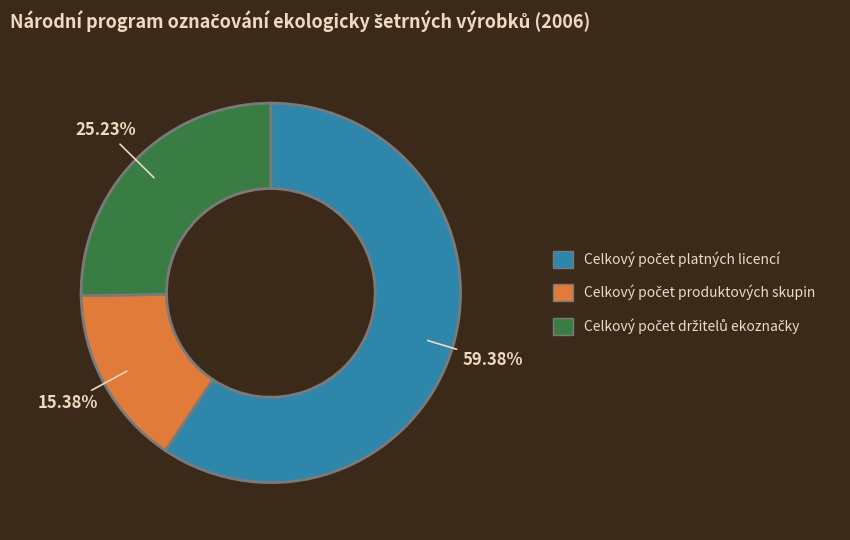

Is there a majority slice in this chart?

Yes